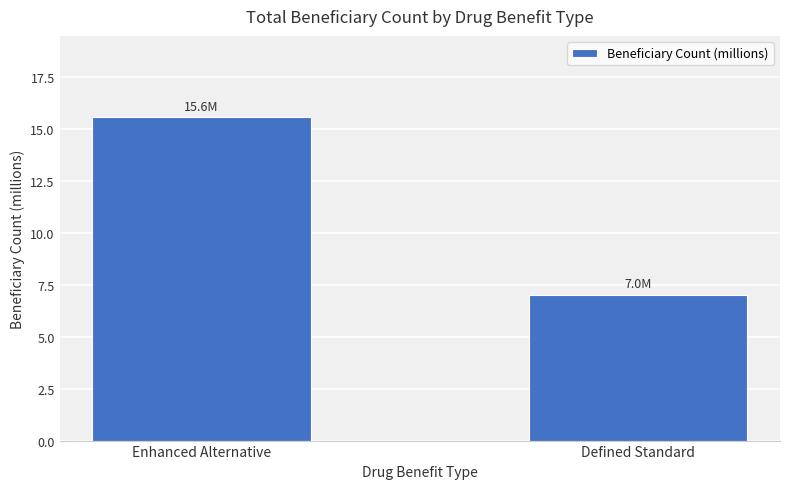

Reading left to right, extract all data points from this chart.

Enhanced Alternative=15.6	Defined Standard=7.0